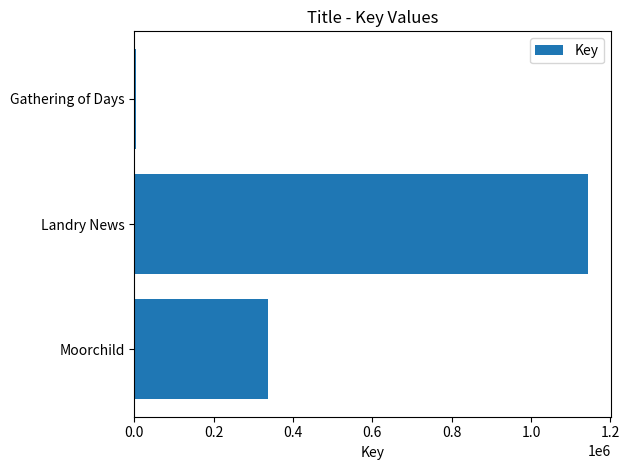

What is the difference between the maximum and minimum values?

1138494